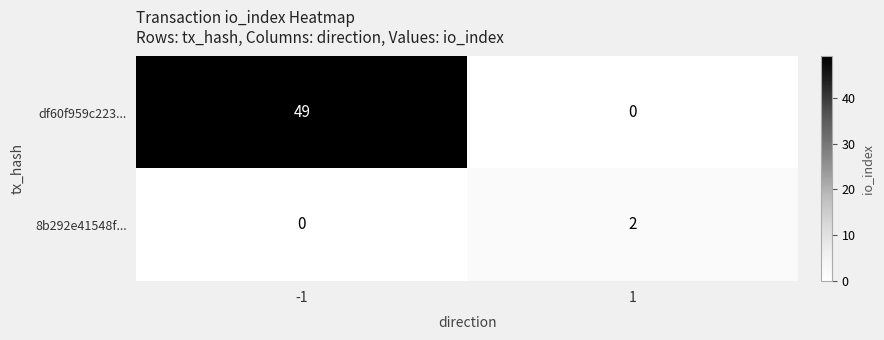

Rank the series by their maximum value, from highest to lowest.

df60f959c223..., 8b292e41548f...